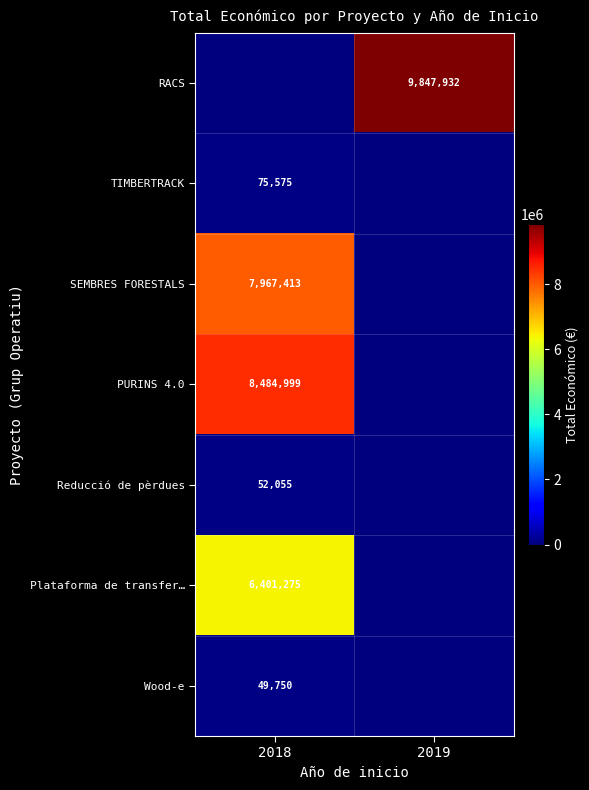

What is the difference between the highest and lowest values at 2019?

9847932